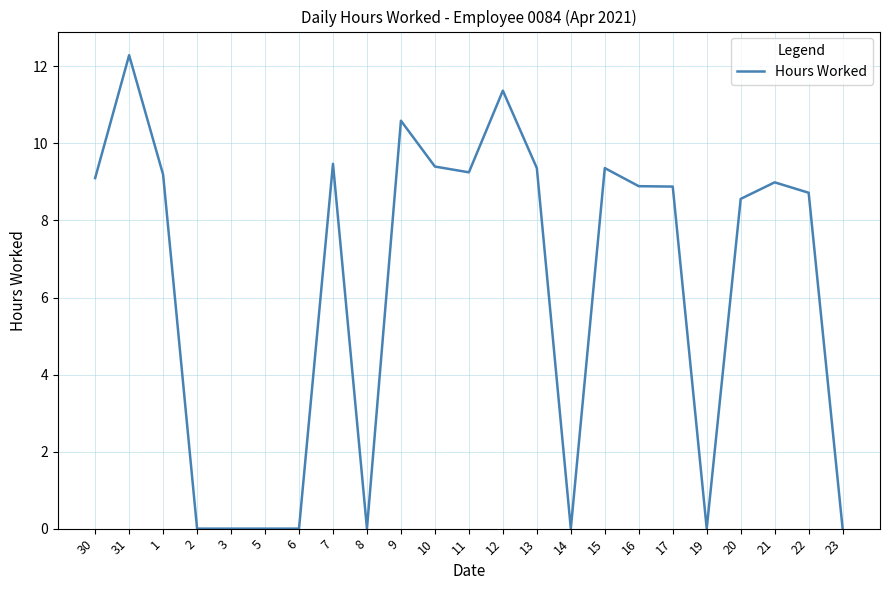

What position from the left is 19?

19